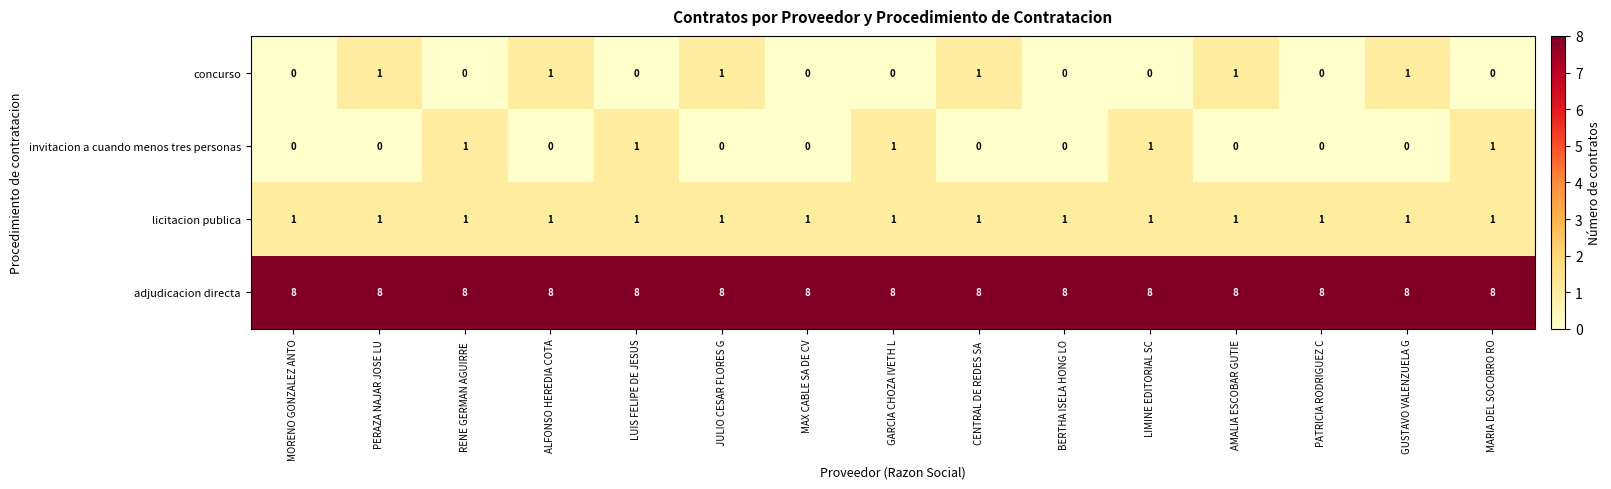

Which series has the largest total across all categories?

adjudicacion directa